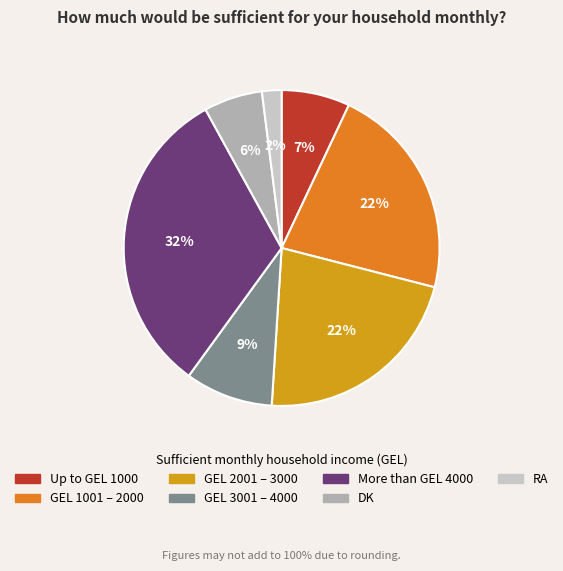

Combined, do GEL 2001 – 3000 and GEL 1001 – 2000 account for over 50%?

No